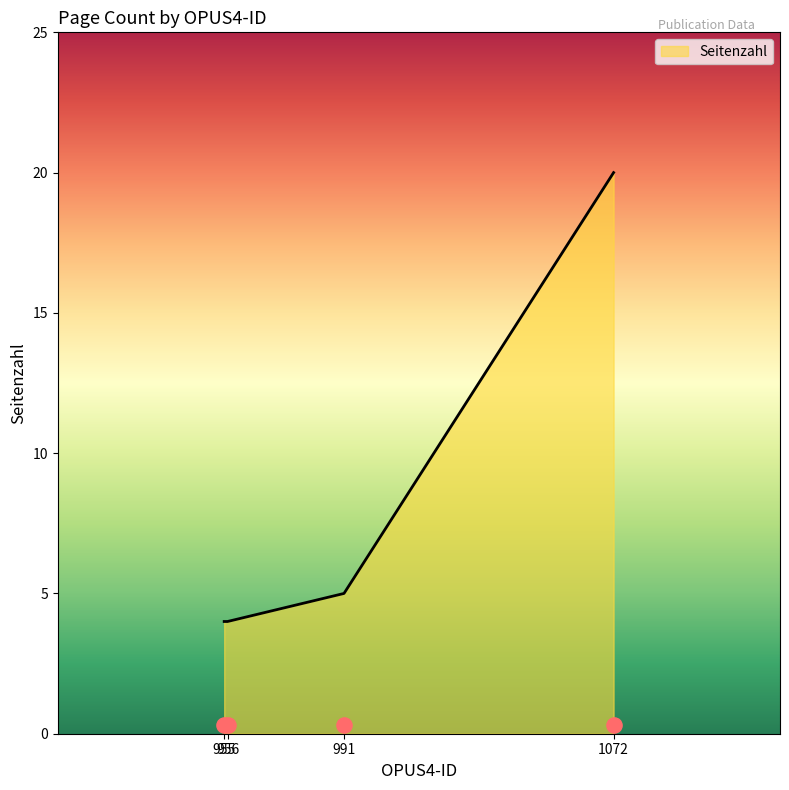

What is the change in value from 991 to 955?

-1